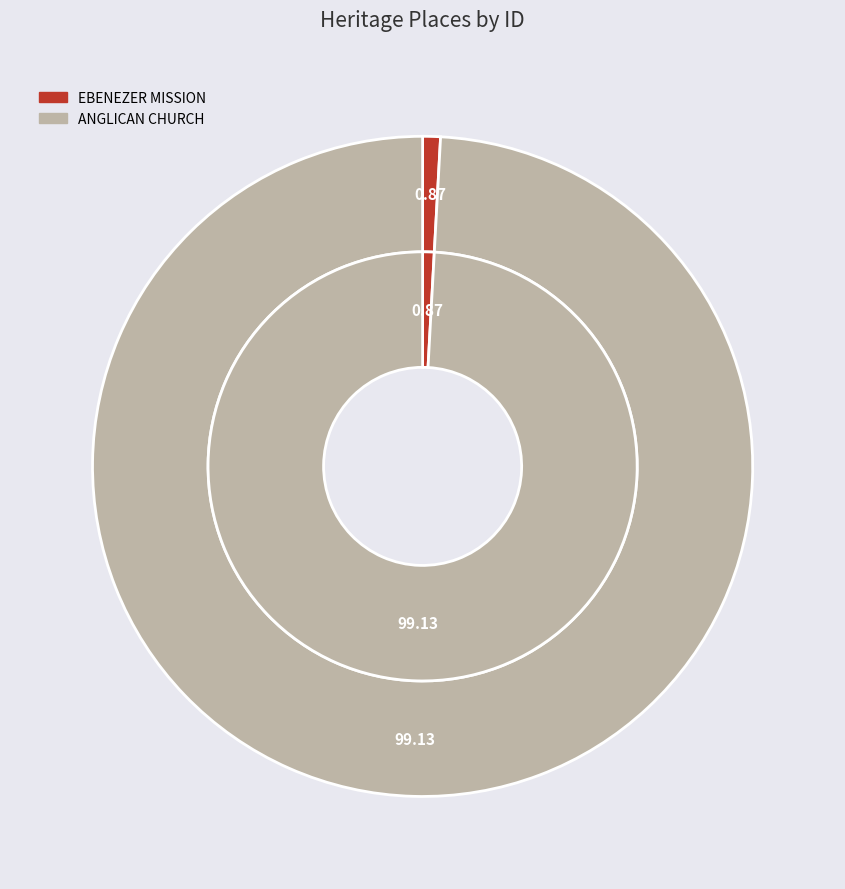

What portion of the pie excludes ANGLICAN CHURCH?

0.9%